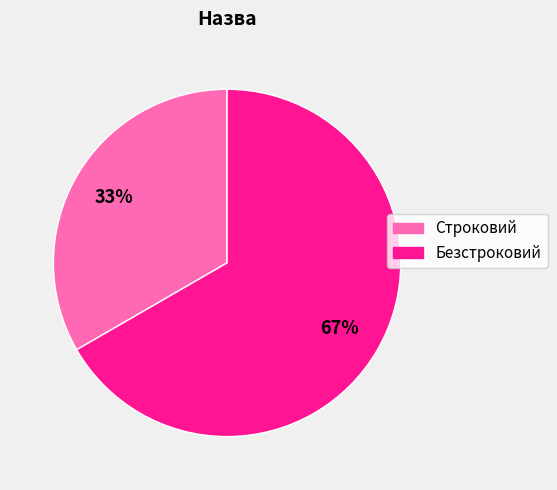

What is the ratio of the value at Безстроковий to the value at Строковий?

2.0